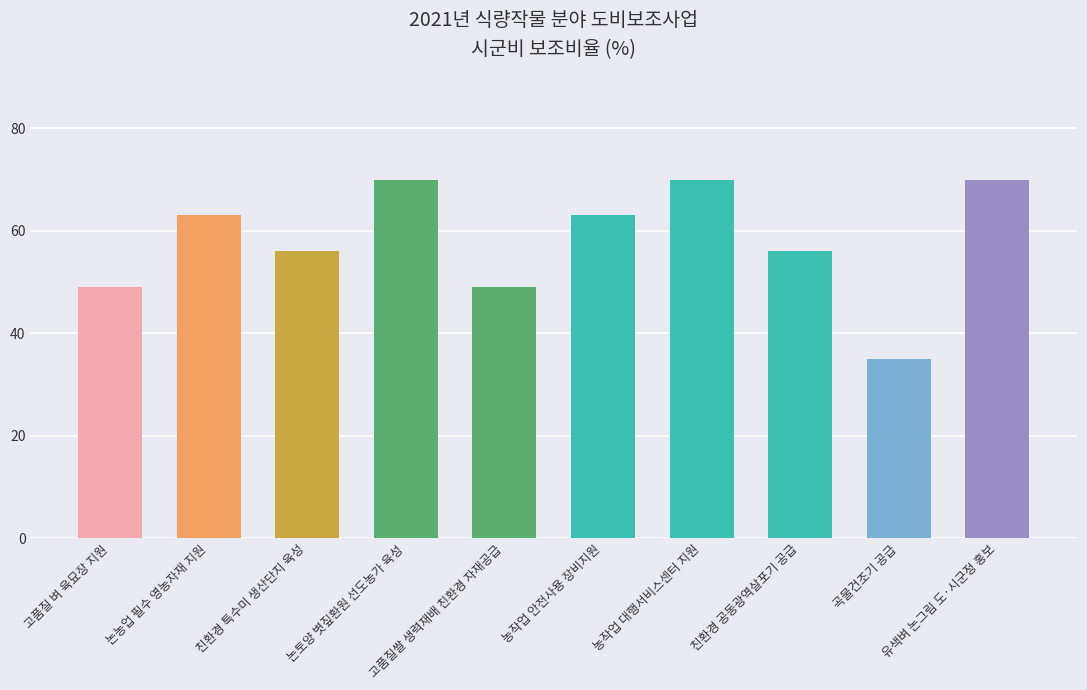

What is the greatest value displayed?

70